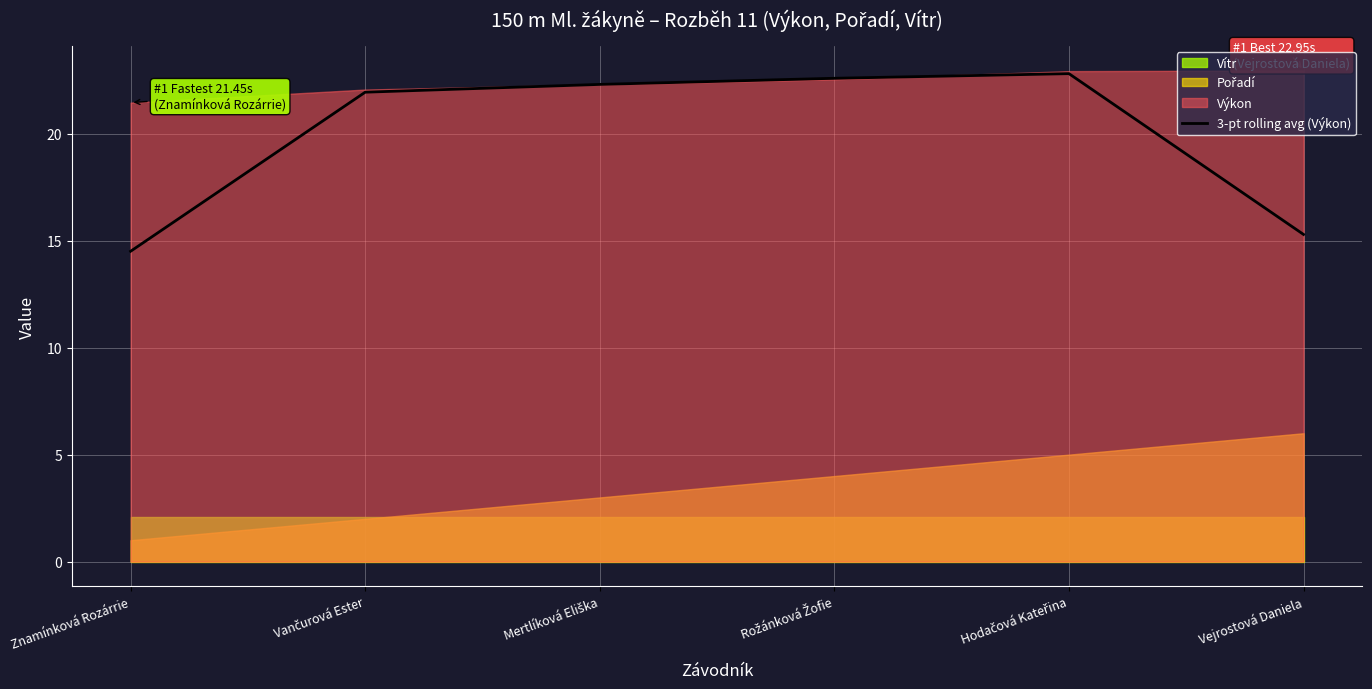

How many categories are shown in the chart?

6